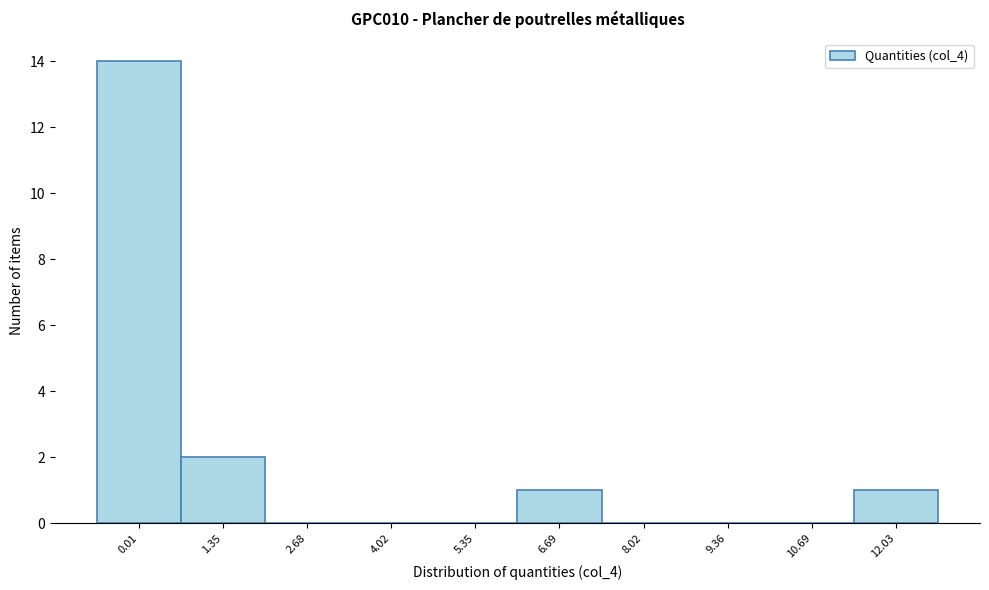

Reading right to left, list all the values displayed in this chart.

12.03=1	10.69=0	9.36=0	8.02=0	6.69=1	5.35=0	4.02=0	2.68=0	1.35=2	0.01=14